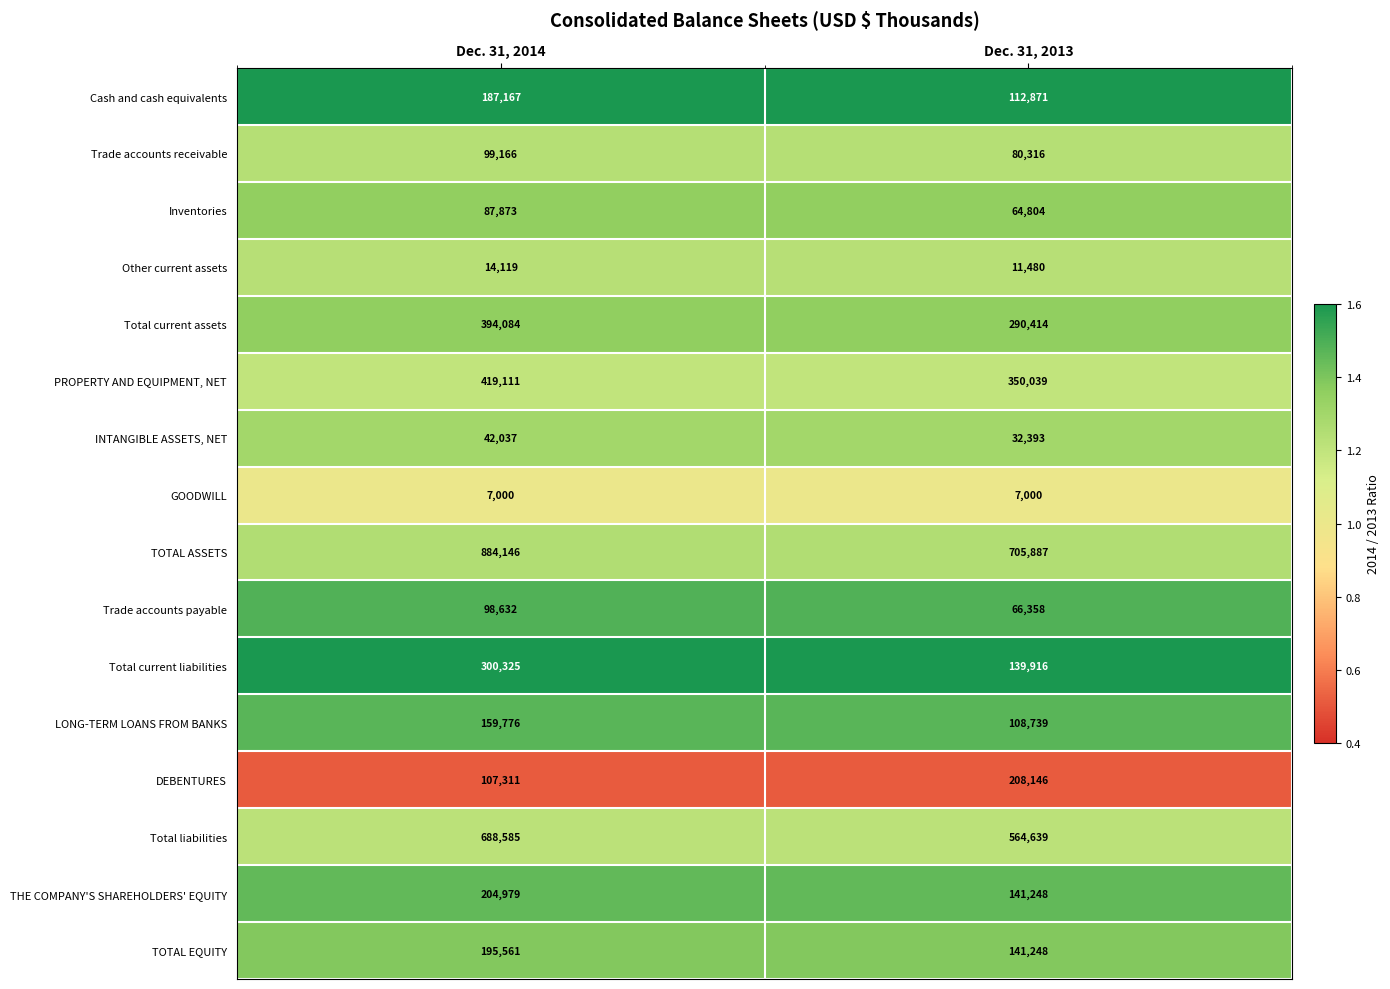

Which series has the largest total across all categories?

TOTAL ASSETS